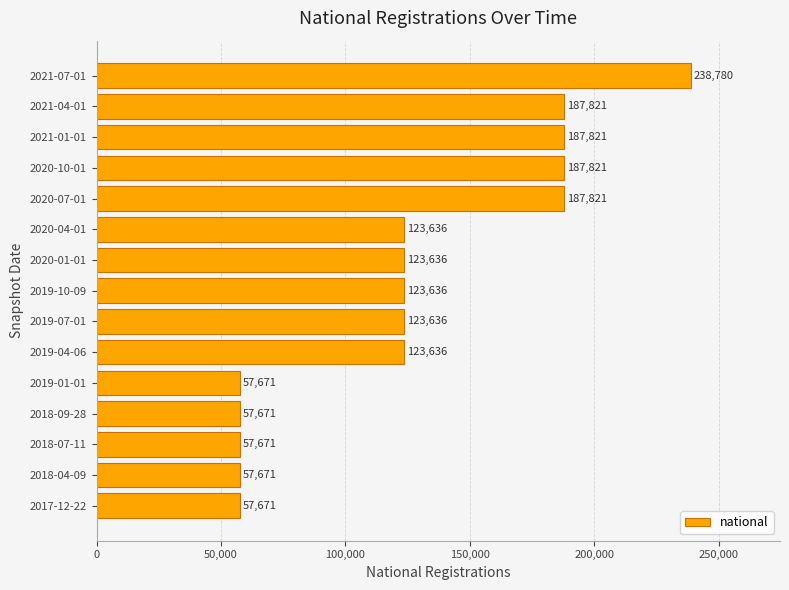

What value does the data have at 2020-04-01?

123636